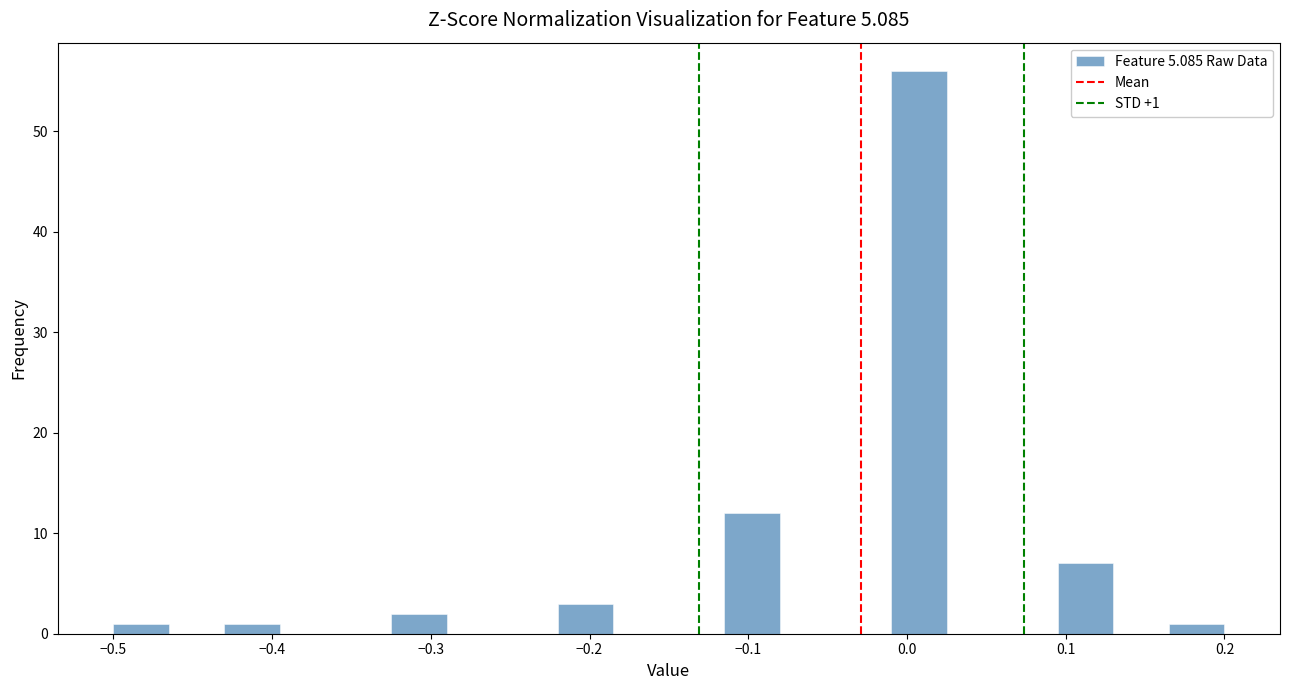

Read against the x-axis, roughly where is the centre of the tallest bar?

0.01